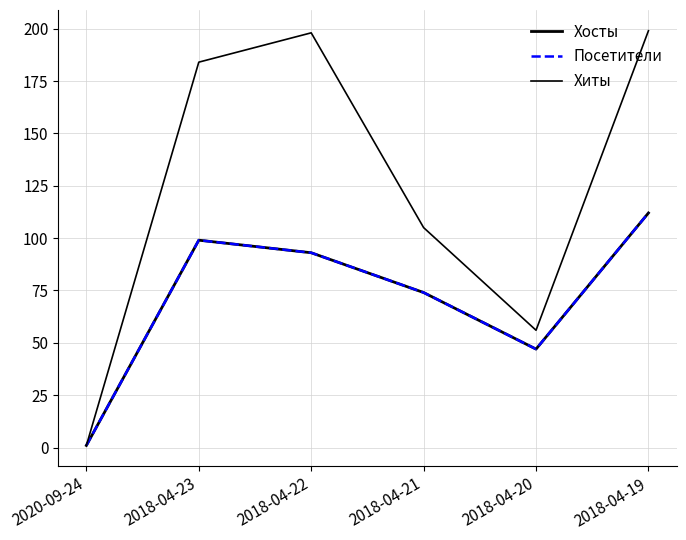

The value of Хосты at 2018-04-23 is 133. True or false?

False